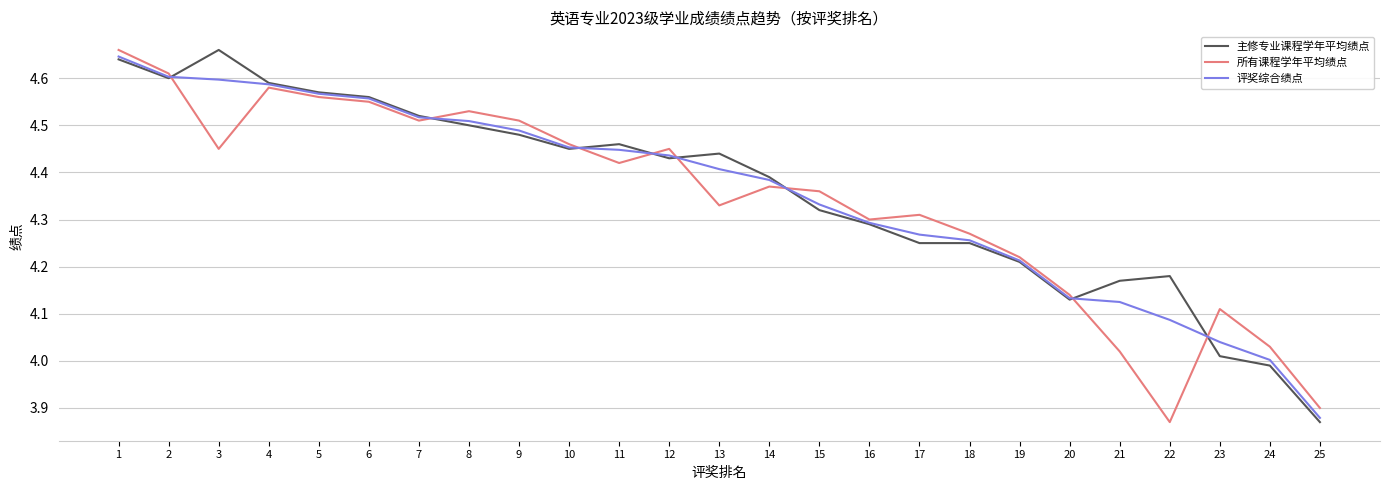

Between 13 and 15, which series saw the biggest shift?

主修专业课程学年平均绩点